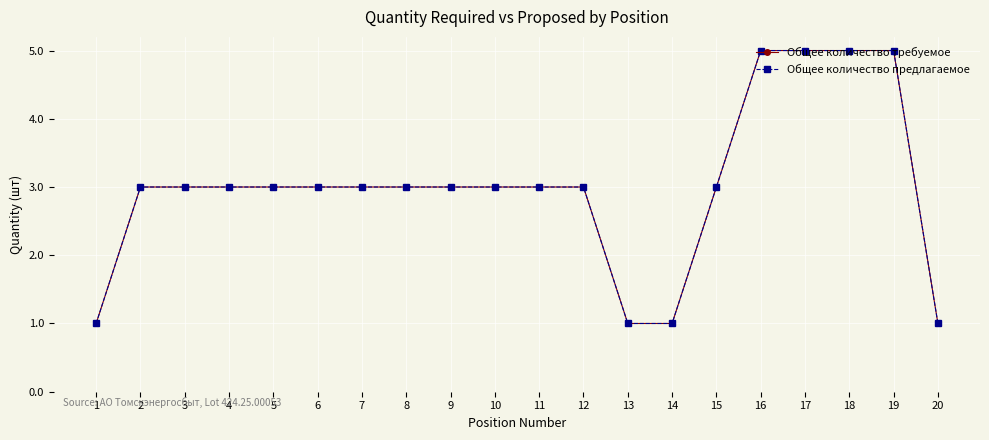

What is the difference between the maximum and minimum values in the Общее количество предлагаемое series?

4